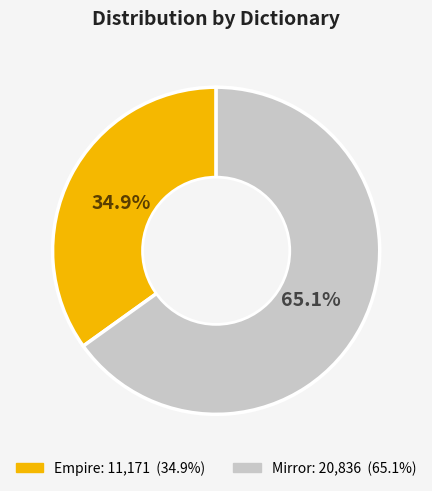

What percentage do Empire and Mirror together represent?

100.0%